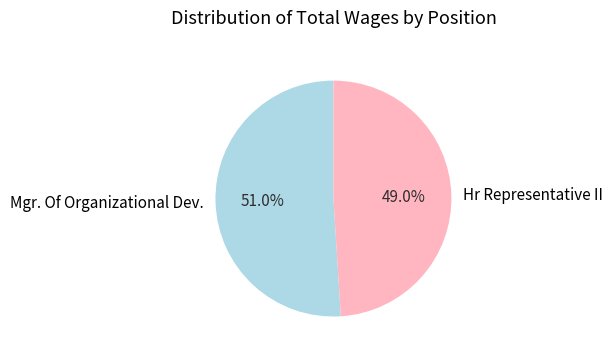

The Mgr. Of Organizational Dev. slice represents 51% of the pie. True or false?

True